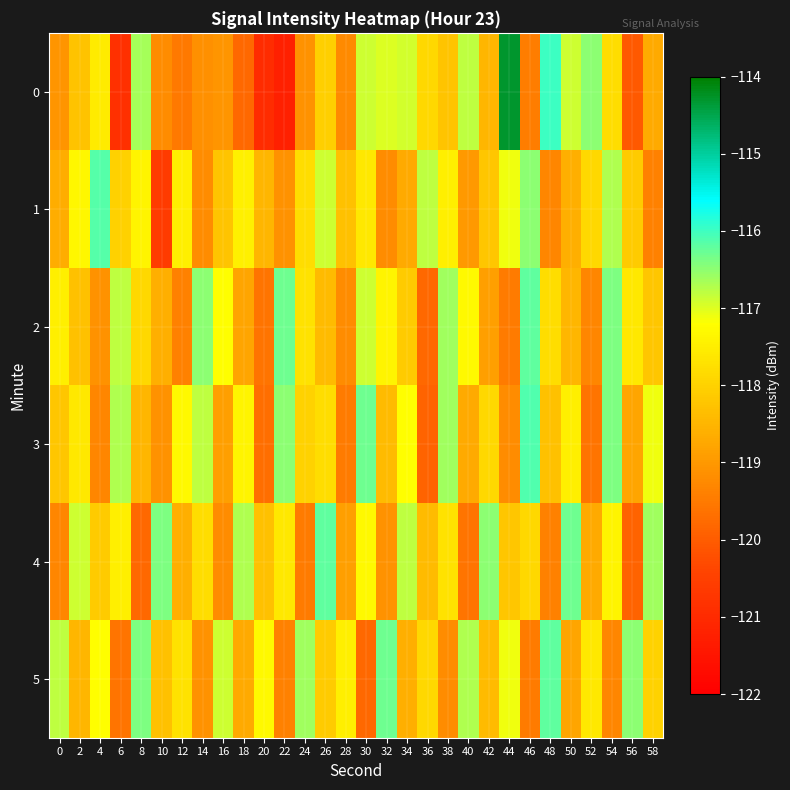

Reading left to right, list all the values displayed in this chart.

0: 0=-119.1	2=-118.3	4=-117.6	6=-120.9	8=-116.6	10=-119.2	12=-119.5	14=-119.2	16=-119.0	18=-119.8	20=-121.0	22=-121.2	24=-119.1	26=-118.0	28=-119.2	30=-116.9	32=-117.0	34=-116.9	36=-117.9	38=-118.2	40=-116.8	42=-118.5	44=-114.3	46=-119.5	48=-116.0	50=-116.9	52=-116.5	54=-117.8	56=-120.0	58=-118.7
1: 0=-118.6	2=-117.3	4=-116.1	6=-118.0	8=-117.4	10=-120.6	12=-117.5	14=-119.2	16=-118.2	18=-117.5	20=-118.5	22=-119.1	24=-117.8	26=-116.9	28=-118.3	30=-117.6	32=-119.2	34=-118.7	36=-116.8	38=-117.5	40=-119.0	42=-118.2	44=-117.1	46=-116.5	48=-119.3	50=-118.6	52=-117.9	54=-116.7	56=-118.1	58=-119.4
2: 0=-117.5	2=-118.3	4=-119.1	6=-116.8	8=-117.9	10=-118.6	12=-119.4	14=-116.5	16=-117.2	18=-118.8	20=-119.6	22=-116.3	24=-117.7	26=-118.4	28=-119.2	30=-116.9	32=-117.4	34=-118.1	36=-119.8	38=-116.6	40=-117.3	42=-118.9	44=-119.5	46=-116.2	48=-117.8	50=-118.5	52=-119.3	54=-116.4	56=-117.6	58=-118.2
3: 0=-118.2	2=-117.6	4=-119.3	6=-116.7	8=-118.5	10=-119.1	12=-117.3	14=-116.8	16=-118.9	18=-117.4	20=-119.7	22=-116.5	24=-118.0	26=-117.8	28=-119.5	30=-116.3	32=-118.4	34=-117.2	36=-119.9	38=-116.6	40=-118.7	42=-117.9	44=-119.2	46=-116.1	48=-118.3	50=-117.5	52=-119.6	54=-116.4	56=-118.8	58=-117.1
4: 0=-119.3	2=-116.9	4=-118.1	6=-117.5	8=-119.8	10=-116.4	12=-118.6	14=-117.8	16=-119.2	18=-116.7	20=-118.3	22=-117.6	24=-119.5	26=-116.2	28=-118.9	30=-117.3	32=-119.1	34=-116.8	36=-118.4	38=-117.7	40=-119.6	42=-116.5	44=-118.2	46=-117.9	48=-119.4	50=-116.3	52=-118.7	54=-117.4	56=-119.9	58=-116.6
5: 0=-116.8	2=-118.5	4=-117.2	6=-119.6	8=-116.4	10=-118.3	12=-117.7	14=-119.1	16=-116.9	18=-118.7	20=-117.3	22=-119.4	24=-116.6	26=-118.1	28=-117.5	30=-119.8	32=-116.3	34=-118.6	36=-117.9	38=-119.2	40=-116.7	42=-118.4	44=-117.1	46=-119.5	48=-116.2	50=-118.8	52=-117.6	54=-119.3	56=-116.5	58=-118.0